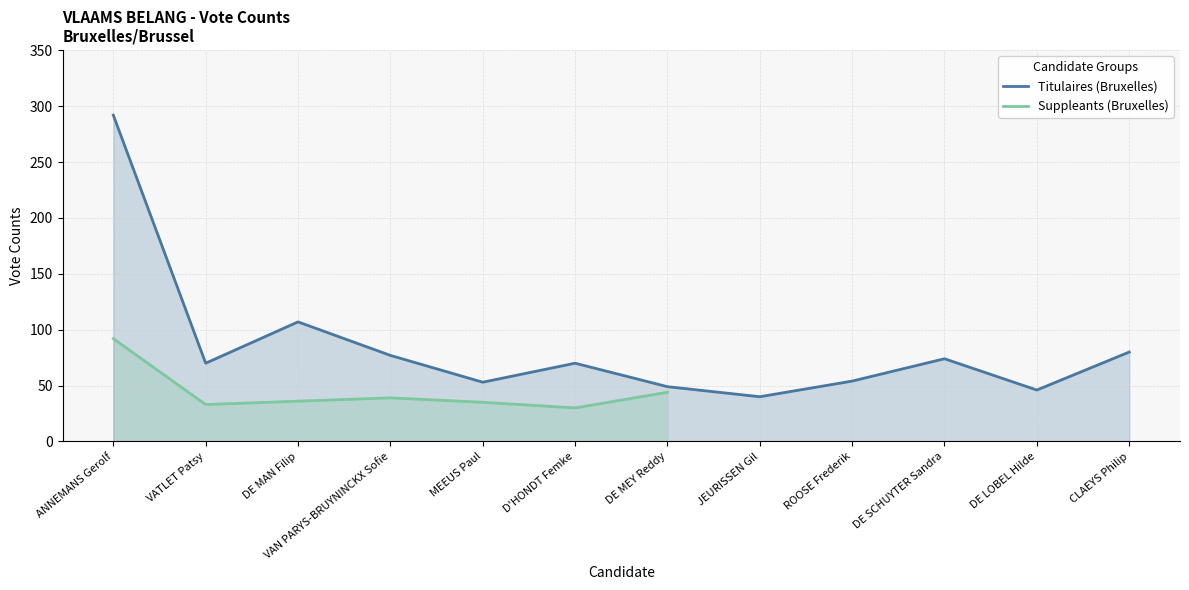

Rank the categories by value from lowest to highest.

JEURISSEN Gil, DE LOBEL Hilde, DE MEY Reddy, MEEUS Paul, ROOSE Frederik, VATLET Patsy, D'HONDT Femke, DE SCHUYTER Sandra, VAN PARYS-BRUYNINCKX Sofie, CLAEYS Philip, DE MAN Filip, ANNEMANS Gerolf